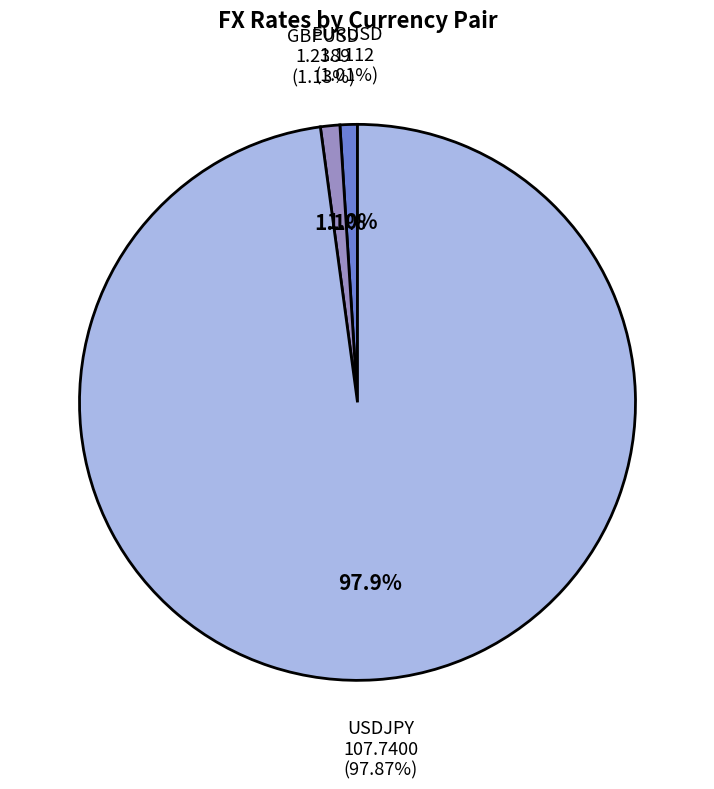

Which has a higher value, EURUSD or GBPUSD?

GBPUSD